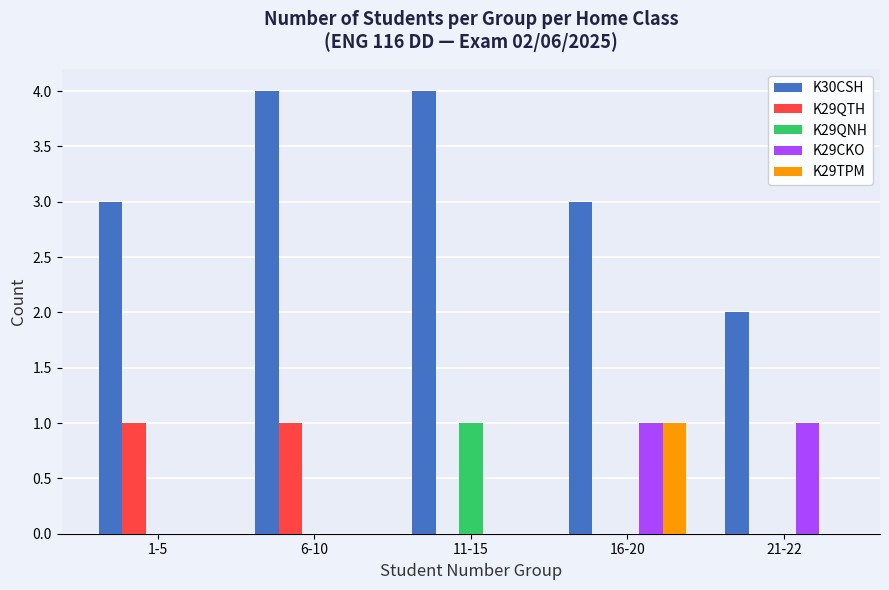

What is the spread (max minus min) of values at 16-20?

3